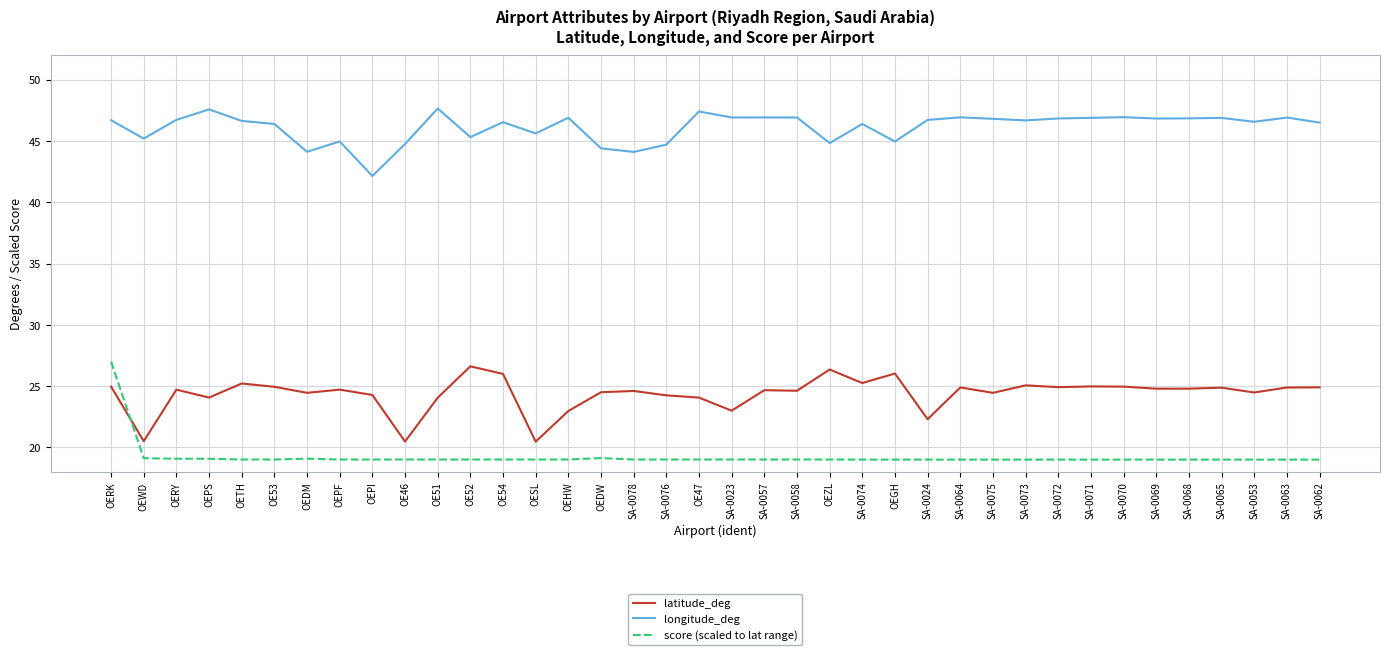

True or false: score (scaled to lat range) and longitude_deg cross at least once.

False